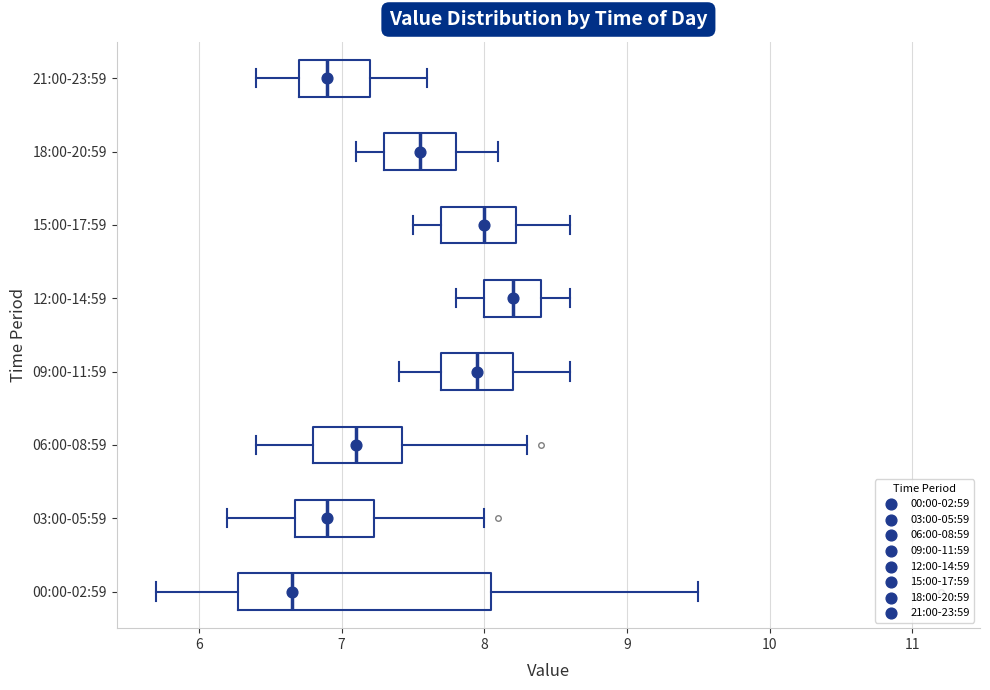

Which box's median line is the furthest to the right?

12:00-14:59